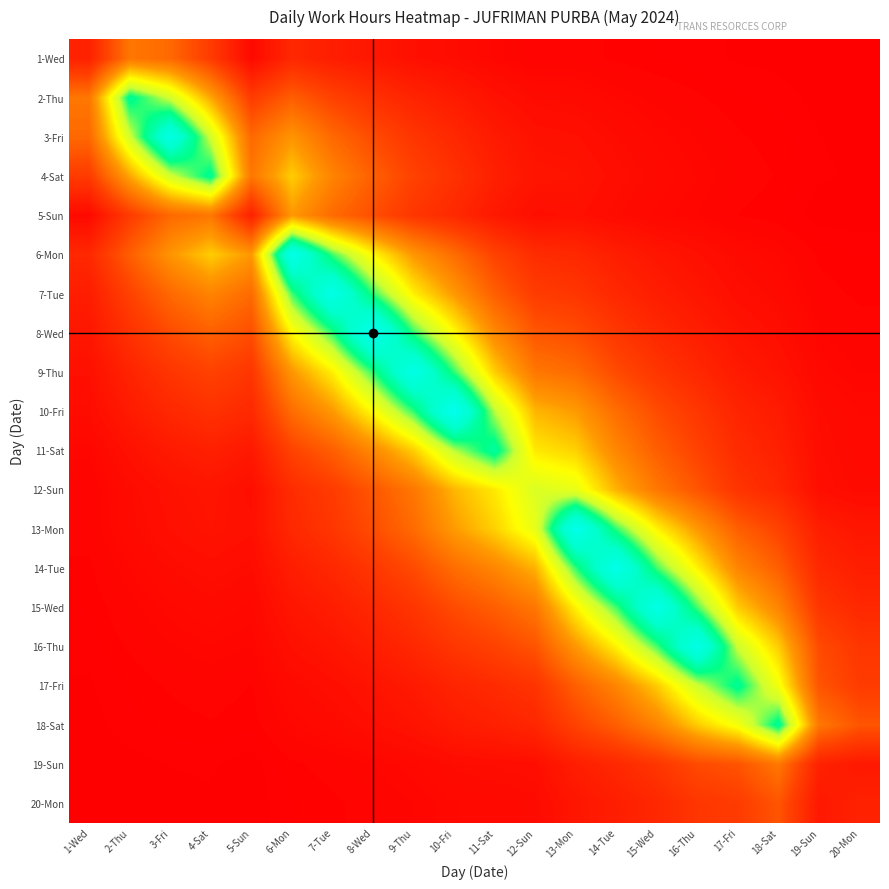

Reading left to right, list all the values displayed in this chart.

1-Wed: 1-Wed=1.5	2-Thu=4.8	3-Fri=4.3	4-Sat=2.6	5-Sun=0.5	6-Mon=1.8	7-Tue=1.3	8-Wed=1.0	9-Thu=0.7	10-Fri=0.6	11-Sat=0.3	12-Sun=0.2	13-Mon=0.2	14-Tue=0.2	15-Wed=0.1	16-Thu=0.1	17-Fri=0.1	18-Sat=0.0	19-Sun=0.0	20-Mon=0.0
2-Thu: 1-Wed=4.8	2-Thu=11.5	3-Fri=9.5	4-Sat=6.3	5-Sun=2.7	6-Mon=3.9	7-Tue=2.9	8-Wed=2.2	9-Thu=1.6	10-Fri=1.2	11-Sat=0.8	12-Sun=0.5	13-Mon=0.5	14-Tue=0.4	15-Wed=0.3	16-Thu=0.2	17-Fri=0.1	18-Sat=0.1	19-Sun=0.0	20-Mon=0.0
3-Fri: 1-Wed=4.3	2-Thu=9.5	3-Fri=14.2	4-Sat=9.5	5-Sun=4.3	6-Mon=5.9	7-Tue=4.3	8-Wed=3.3	9-Thu=2.4	10-Fri=1.8	11-Sat=1.2	12-Sun=0.8	13-Mon=0.7	14-Tue=0.5	15-Wed=0.4	16-Thu=0.3	17-Fri=0.2	18-Sat=0.1	19-Sun=0.1	20-Mon=0.0
4-Sat: 1-Wed=2.6	2-Thu=6.3	3-Fri=9.5	4-Sat=11.5	5-Sun=4.8	6-Mon=7.2	7-Tue=5.3	8-Wed=4.0	9-Thu=2.9	10-Fri=2.2	11-Sat=1.4	12-Sun=0.9	13-Mon=0.9	14-Tue=0.7	15-Wed=0.5	16-Thu=0.4	17-Fri=0.2	18-Sat=0.2	19-Sun=0.1	20-Mon=0.1
5-Sun: 1-Wed=0.5	2-Thu=2.7	3-Fri=4.3	4-Sat=4.8	5-Sun=1.5	6-Mon=6.0	7-Tue=4.4	8-Wed=3.4	9-Thu=2.4	10-Fri=1.8	11-Sat=1.1	12-Sun=0.7	13-Mon=0.7	14-Tue=0.5	15-Wed=0.4	16-Thu=0.3	17-Fri=0.2	18-Sat=0.1	19-Sun=0.0	20-Mon=0.0
6-Mon: 1-Wed=1.8	2-Thu=3.9	3-Fri=5.9	4-Sat=7.2	5-Sun=6.0	6-Mon=14.6	7-Tue=10.8	8-Wed=8.1	9-Thu=5.9	10-Fri=4.5	11-Sat=2.9	12-Sun=2.0	13-Mon=1.8	14-Tue=1.3	15-Wed=1.0	16-Thu=0.7	17-Fri=0.5	18-Sat=0.4	19-Sun=0.2	20-Mon=0.1
7-Tue: 1-Wed=1.3	2-Thu=2.9	3-Fri=4.3	4-Sat=5.3	5-Sun=4.4	6-Mon=10.8	7-Tue=14.5	8-Wed=10.9	9-Thu=7.9	10-Fri=6.0	11-Sat=3.9	12-Sun=2.7	13-Mon=2.4	14-Tue=1.8	15-Wed=1.3	16-Thu=1.0	17-Fri=0.6	18-Sat=0.5	19-Sun=0.2	20-Mon=0.2
8-Wed: 1-Wed=1.0	2-Thu=2.2	3-Fri=3.3	4-Sat=4.0	5-Sun=3.4	6-Mon=8.1	7-Tue=10.9	8-Wed=15.0	9-Thu=10.9	10-Fri=8.2	11-Sat=5.4	12-Sun=3.7	13-Mon=3.3	14-Tue=2.4	15-Wed=1.8	16-Thu=1.3	17-Fri=0.9	18-Sat=0.7	19-Sun=0.3	20-Mon=0.2
9-Thu: 1-Wed=0.7	2-Thu=1.6	3-Fri=2.4	4-Sat=2.9	5-Sun=2.4	6-Mon=5.9	7-Tue=7.9	8-Wed=10.9	9-Thu=14.5	10-Fri=10.9	11-Sat=7.2	12-Sun=4.8	13-Mon=4.4	14-Tue=3.2	15-Wed=2.4	16-Thu=1.8	17-Fri=1.2	18-Sat=0.9	19-Sun=0.4	20-Mon=0.3
10-Fri: 1-Wed=0.6	2-Thu=1.2	3-Fri=1.8	4-Sat=2.2	5-Sun=1.8	6-Mon=4.5	7-Tue=6.0	8-Wed=8.2	9-Thu=10.9	10-Fri=15.0	11-Sat=9.9	12-Sun=6.7	13-Mon=6.0	14-Tue=4.5	15-Wed=3.3	16-Thu=2.4	17-Fri=1.6	18-Sat=1.2	19-Sun=0.6	20-Mon=0.4
11-Sat: 1-Wed=0.3	2-Thu=0.8	3-Fri=1.2	4-Sat=1.4	5-Sun=1.1	6-Mon=2.9	7-Tue=3.9	8-Wed=5.4	9-Thu=7.2	10-Fri=9.9	11-Sat=11.7	12-Sun=7.8	13-Mon=7.3	14-Tue=5.4	15-Wed=3.9	16-Thu=2.9	17-Fri=1.9	18-Sat=1.4	19-Sun=0.6	20-Mon=0.4
12-Sun: 1-Wed=0.2	2-Thu=0.5	3-Fri=0.8	4-Sat=0.9	5-Sun=0.7	6-Mon=2.0	7-Tue=2.7	8-Wed=3.7	9-Thu=4.8	10-Fri=6.7	11-Sat=7.8	12-Sun=9.3	13-Mon=8.9	14-Tue=6.6	15-Wed=4.8	16-Thu=3.6	17-Fri=2.3	18-Sat=1.7	19-Sun=0.7	20-Mon=0.5
13-Mon: 1-Wed=0.2	2-Thu=0.5	3-Fri=0.7	4-Sat=0.9	5-Sun=0.7	6-Mon=1.8	7-Tue=2.4	8-Wed=3.3	9-Thu=4.4	10-Fri=6.0	11-Sat=7.3	12-Sun=8.9	13-Mon=14.7	14-Tue=10.9	15-Wed=8.0	16-Thu=5.9	17-Fri=4.0	18-Sat=2.9	19-Sun=1.3	20-Mon=1.0
14-Tue: 1-Wed=0.2	2-Thu=0.4	3-Fri=0.5	4-Sat=0.7	5-Sun=0.5	6-Mon=1.3	7-Tue=1.8	8-Wed=2.4	9-Thu=3.2	10-Fri=4.5	11-Sat=5.4	12-Sun=6.6	13-Mon=10.9	14-Tue=14.6	15-Wed=10.8	16-Thu=8.0	17-Fri=5.3	18-Sat=3.9	19-Sun=1.8	20-Mon=1.3
15-Wed: 1-Wed=0.1	2-Thu=0.3	3-Fri=0.4	4-Sat=0.5	5-Sun=0.4	6-Mon=1.0	7-Tue=1.3	8-Wed=1.8	9-Thu=2.4	10-Fri=3.3	11-Sat=3.9	12-Sun=4.8	13-Mon=8.0	14-Tue=10.8	15-Wed=14.4	16-Thu=10.7	17-Fri=7.1	18-Sat=5.3	19-Sun=2.4	20-Mon=1.8
16-Thu: 1-Wed=0.1	2-Thu=0.2	3-Fri=0.3	4-Sat=0.4	5-Sun=0.3	6-Mon=0.7	7-Tue=1.0	8-Wed=1.3	9-Thu=1.8	10-Fri=2.4	11-Sat=2.9	12-Sun=3.6	13-Mon=5.9	14-Tue=8.0	15-Wed=10.7	16-Thu=14.5	17-Fri=9.6	18-Sat=7.1	19-Sun=3.2	20-Mon=2.4
17-Fri: 1-Wed=0.1	2-Thu=0.1	3-Fri=0.2	4-Sat=0.2	5-Sun=0.2	6-Mon=0.5	7-Tue=0.6	8-Wed=0.9	9-Thu=1.2	10-Fri=1.6	11-Sat=1.9	12-Sun=2.3	13-Mon=4.0	14-Tue=5.3	15-Wed=7.1	16-Thu=9.6	17-Fri=11.5	18-Sat=8.6	19-Sun=3.6	20-Mon=2.6
18-Sat: 1-Wed=0.0	2-Thu=0.1	3-Fri=0.1	4-Sat=0.2	5-Sun=0.1	6-Mon=0.4	7-Tue=0.5	8-Wed=0.7	9-Thu=0.9	10-Fri=1.2	11-Sat=1.4	12-Sun=1.7	13-Mon=2.9	14-Tue=3.9	15-Wed=5.3	16-Thu=7.1	17-Fri=8.6	18-Sat=11.6	19-Sun=4.8	20-Mon=3.6
19-Sun: 1-Wed=0.0	2-Thu=0.0	3-Fri=0.1	4-Sat=0.1	5-Sun=0.0	6-Mon=0.2	7-Tue=0.2	8-Wed=0.3	9-Thu=0.4	10-Fri=0.6	11-Sat=0.6	12-Sun=0.7	13-Mon=1.3	14-Tue=1.8	15-Wed=2.4	16-Thu=3.2	17-Fri=3.6	18-Sat=4.8	19-Sun=1.5	20-Mon=1.1
20-Mon: 1-Wed=0.0	2-Thu=0.0	3-Fri=0.0	4-Sat=0.1	5-Sun=0.0	6-Mon=0.1	7-Tue=0.2	8-Wed=0.2	9-Thu=0.3	10-Fri=0.4	11-Sat=0.4	12-Sun=0.5	13-Mon=1.0	14-Tue=1.3	15-Wed=1.8	16-Thu=2.4	17-Fri=2.6	18-Sat=3.6	19-Sun=1.1	20-Mon=1.5